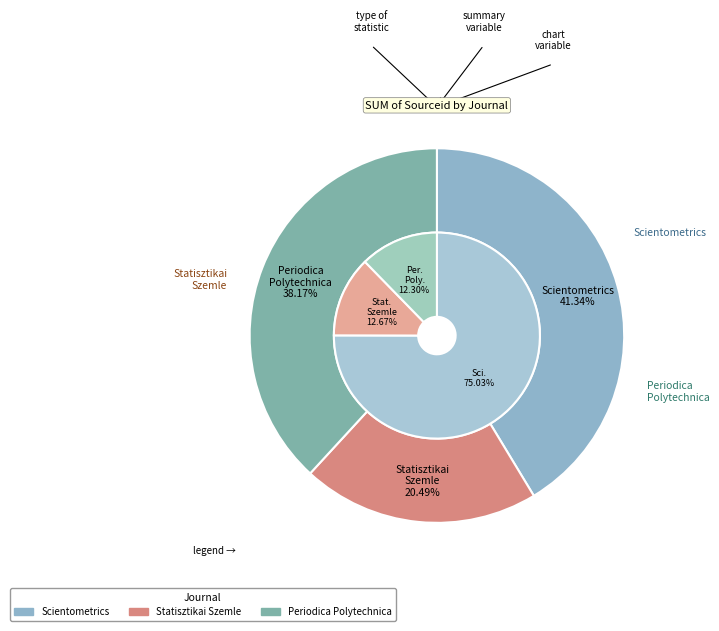

What percentage is the Scientometrics slice, to the nearest percent?

41%